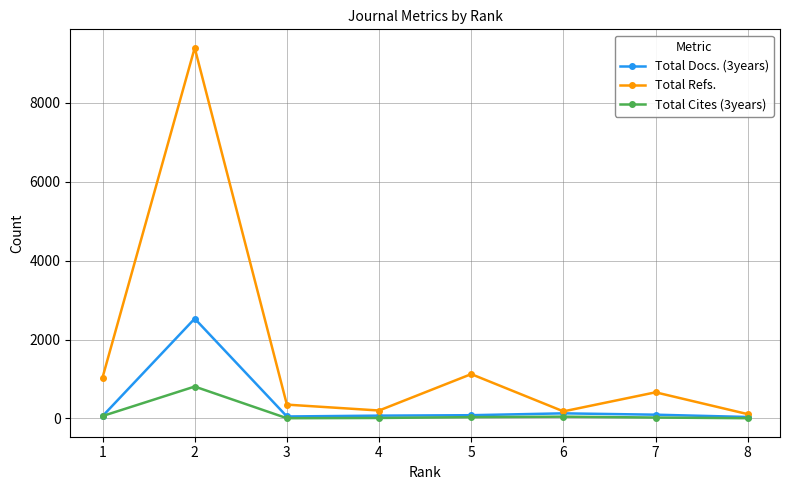

The value of Total Cites (3years) at 6 is 46. True or false?

True